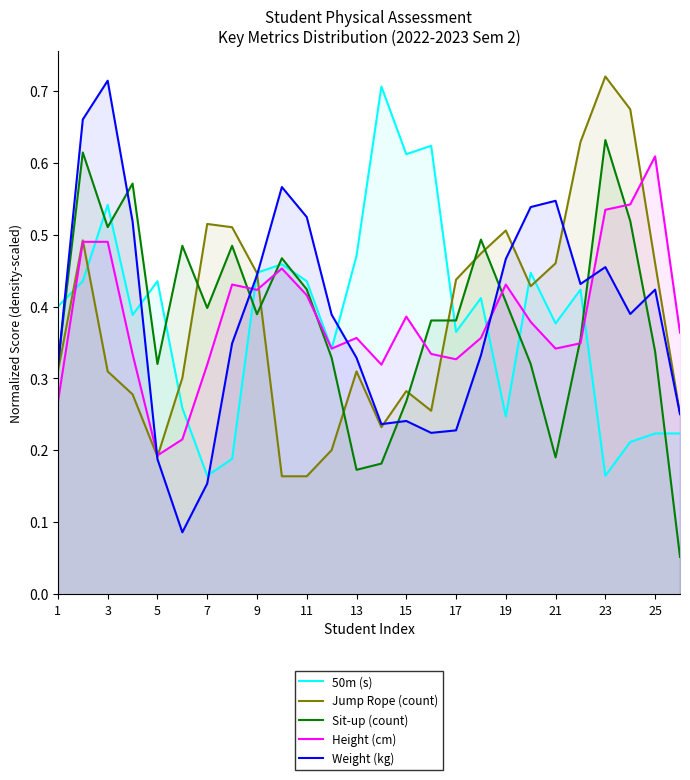

Where is Height (cm) nearest to the value 0?

5